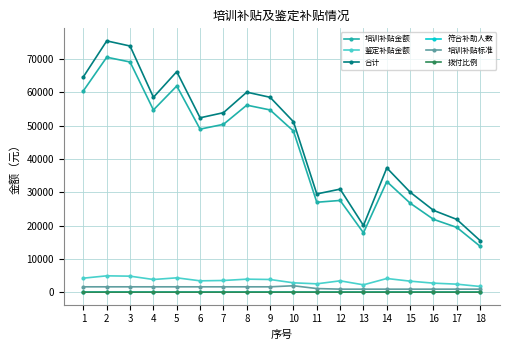

Does the chart have visible grid lines?

Yes